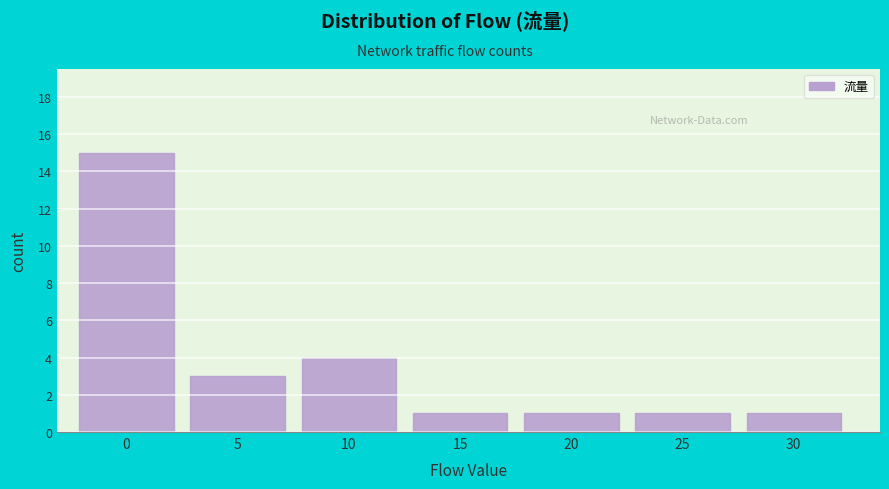

Reading left to right, transcribe all the data shown in this chart.

15	3	4	1	1	1	1